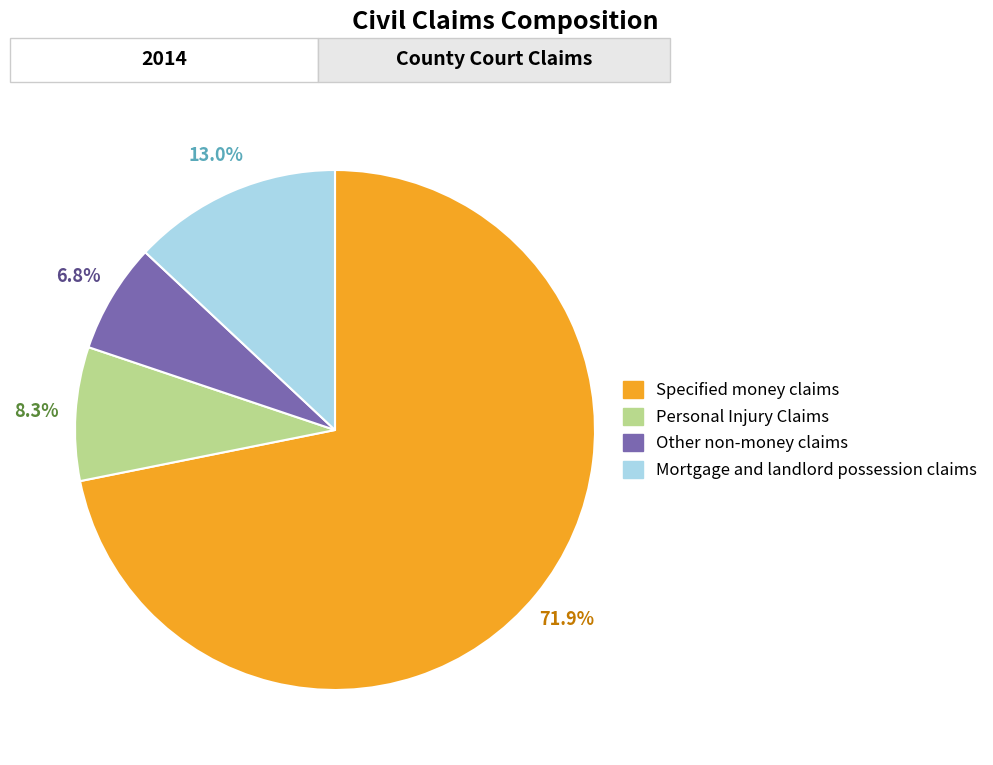

To the nearest percent, what is the difference between the largest and smallest slice percentages?

65%